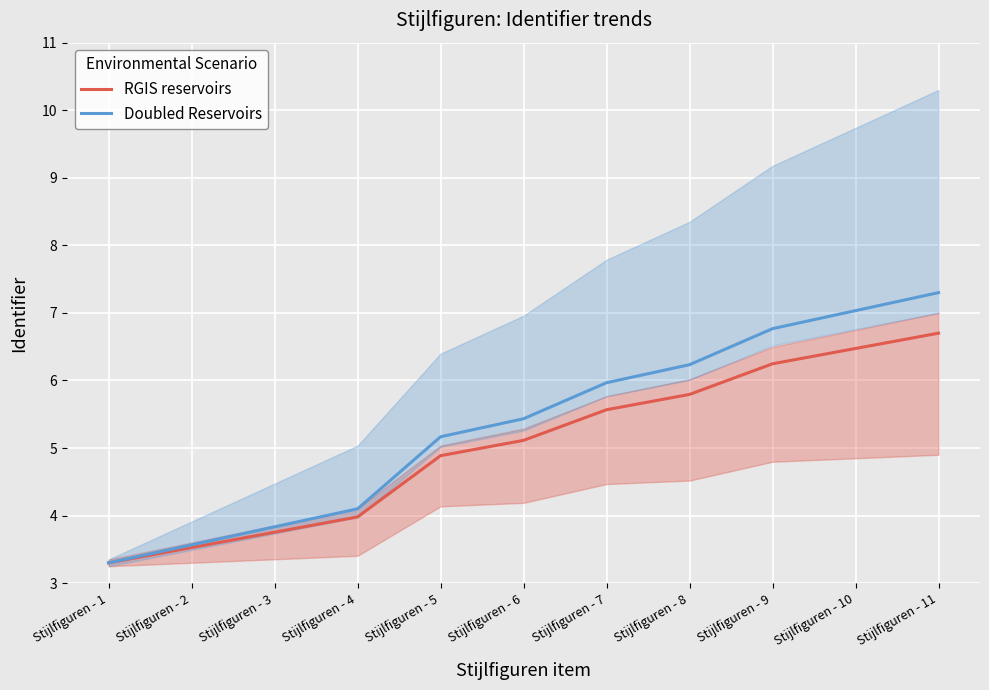

How many values in the Doubled Reservoirs series are below 5?

4